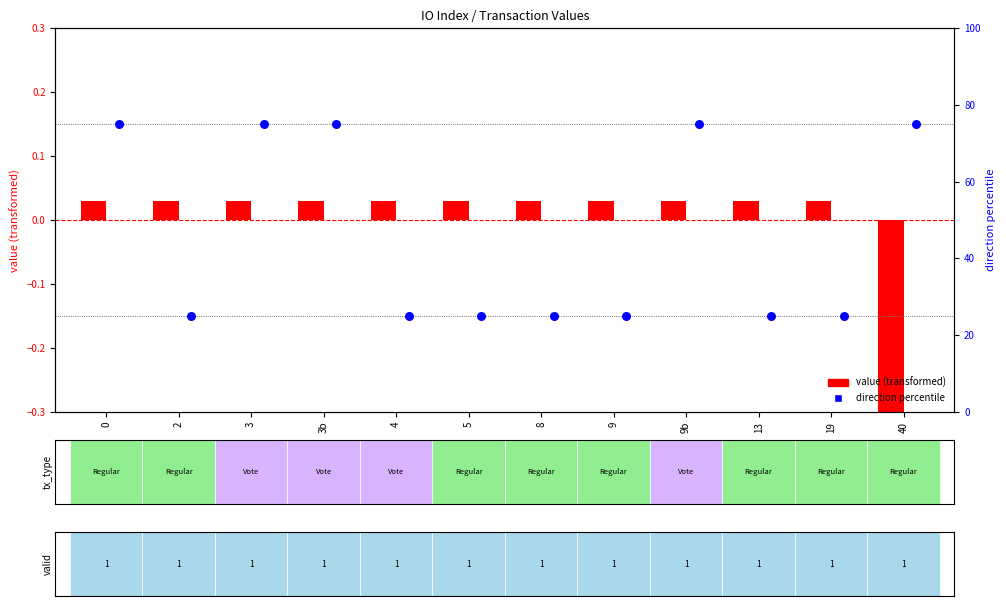

Is the value of value (transformed) at 9 greater than the value of direction percentile at 40?

No